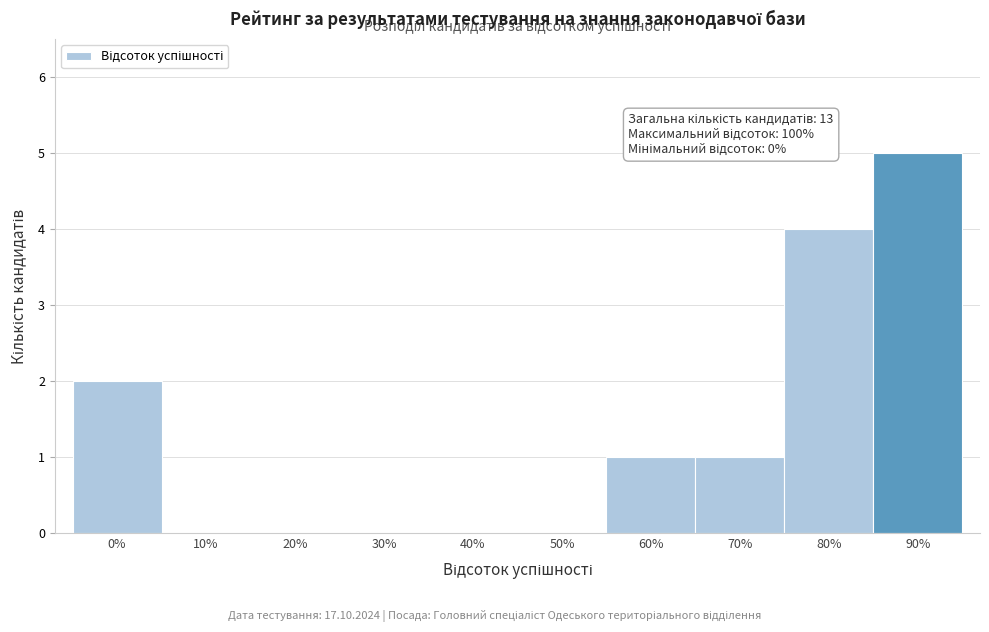

Reading right to left, list all the values displayed in this chart.

90%=5	80%=4	70%=1	60%=1	50%=0	40%=0	30%=0	20%=0	10%=0	0%=2